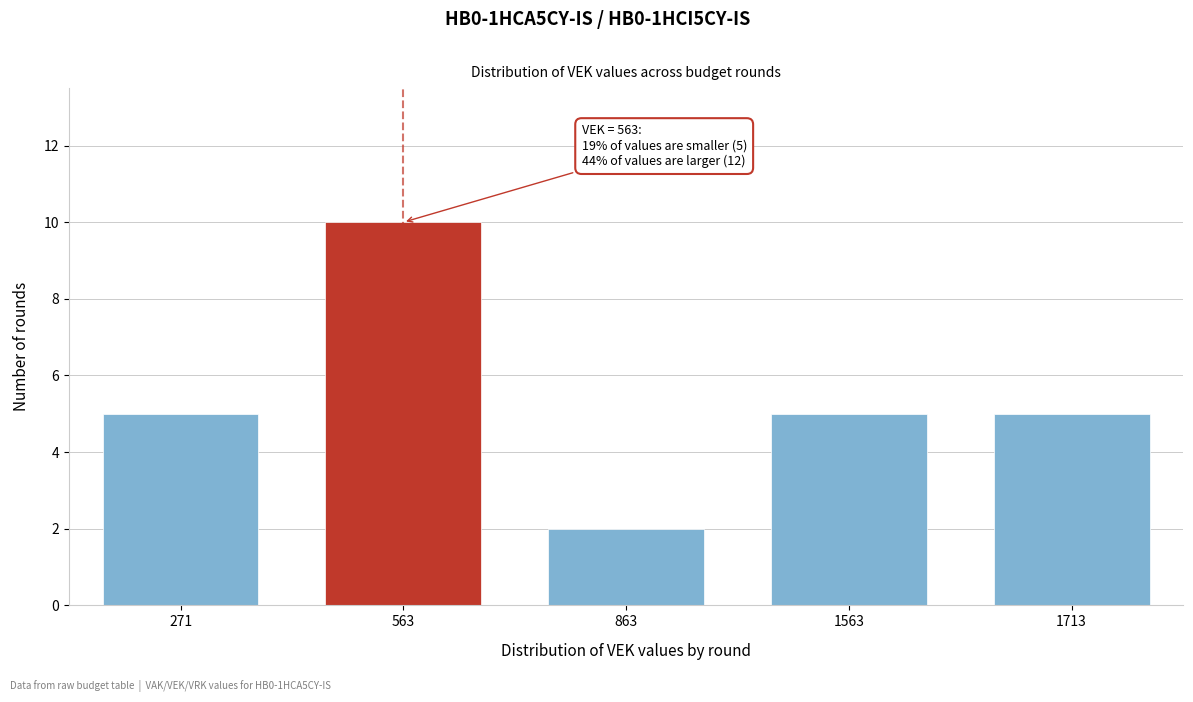

Reading left to right, extract all data points from this chart.

5	10	2	5	5